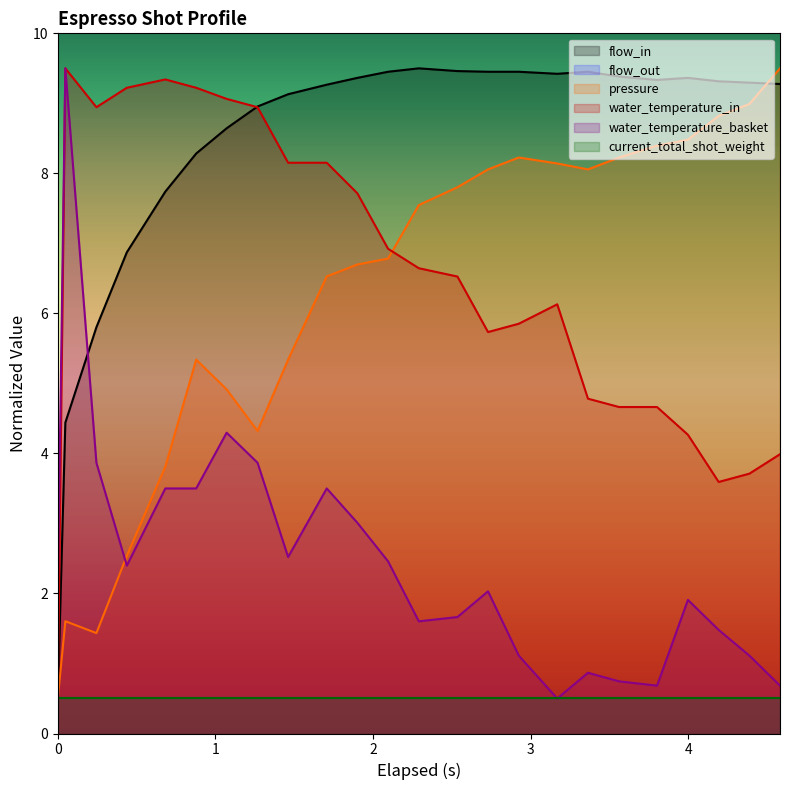

True or false: water_temperature_in and pressure cross at least once.

True